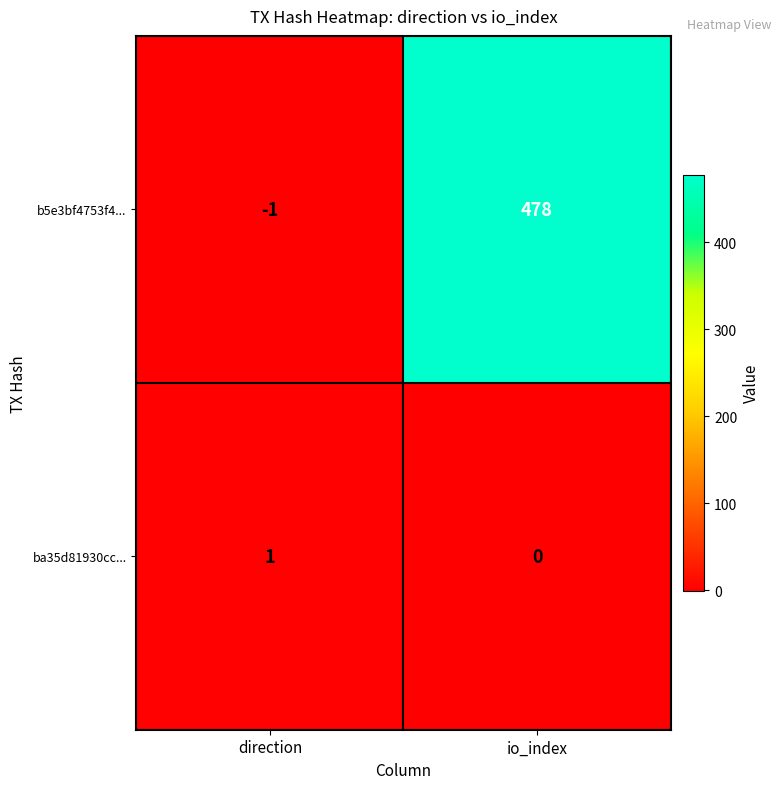

Reading left to right, extract all data points from this chart.

b5e3bf4753f4...: direction=-1	io_index=478
ba35d81930cc...: direction=1	io_index=0